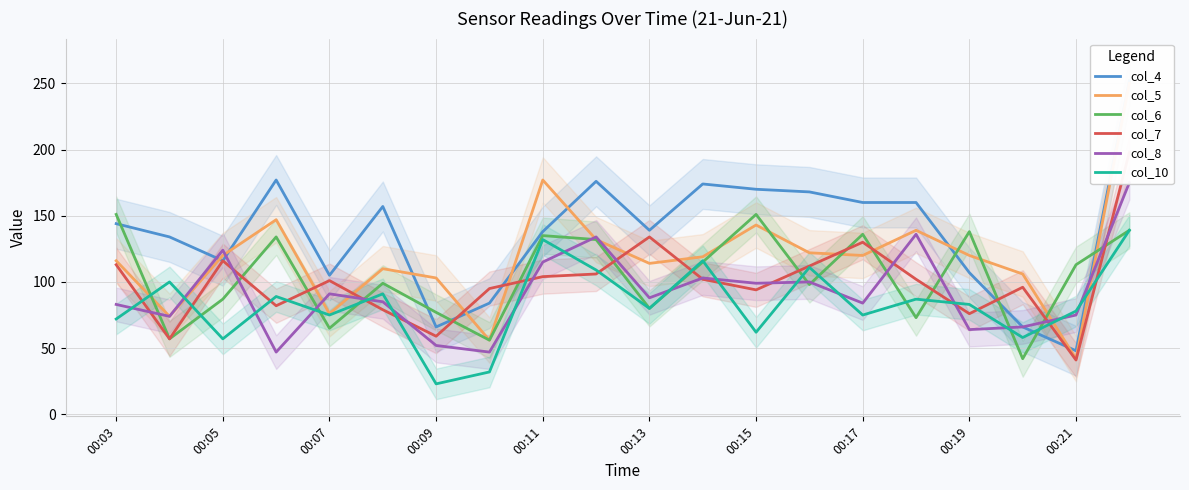

The value of col_6 at 00:13 is 111. True or false?

False